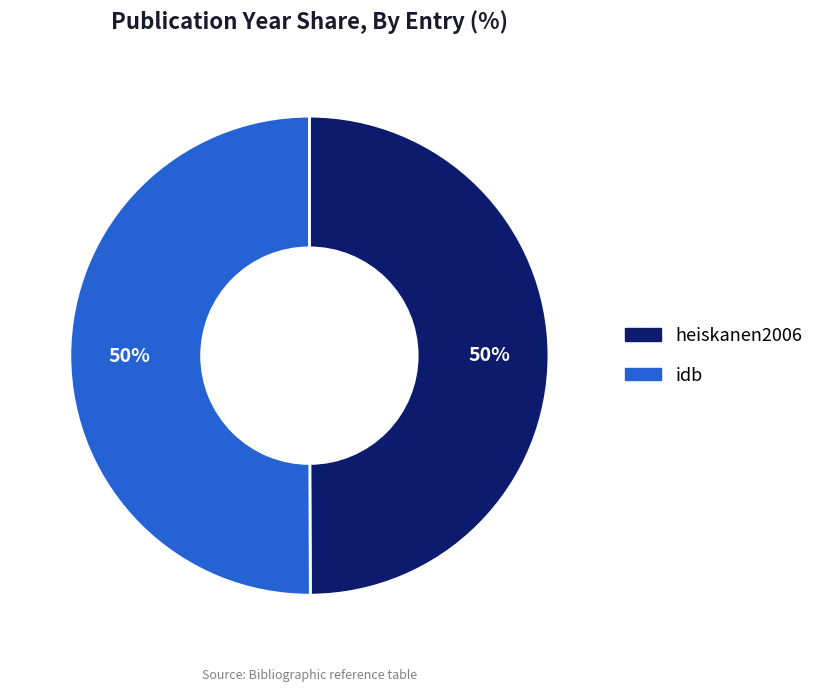

Do heiskanen2006 and idb together represent more than half of the pie?

Yes